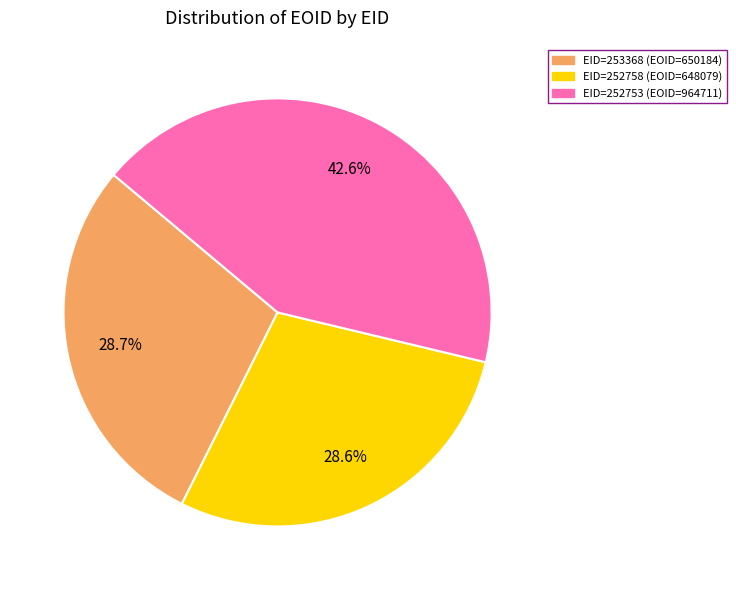

Is there any slice that represents more than half of the pie?

No